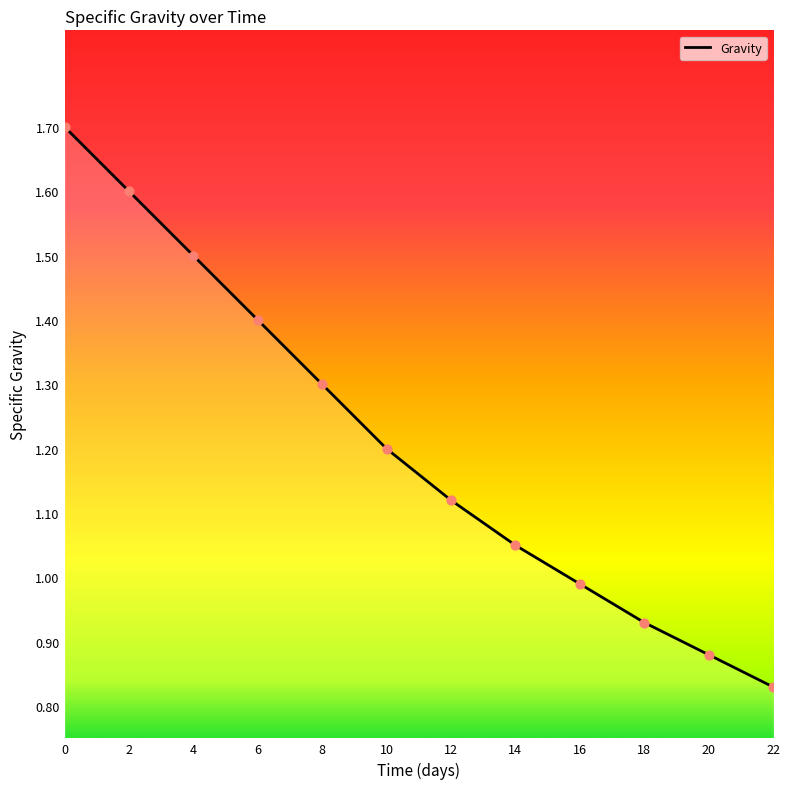

What is the ratio of the value at 16 to the value at 2?

0.6